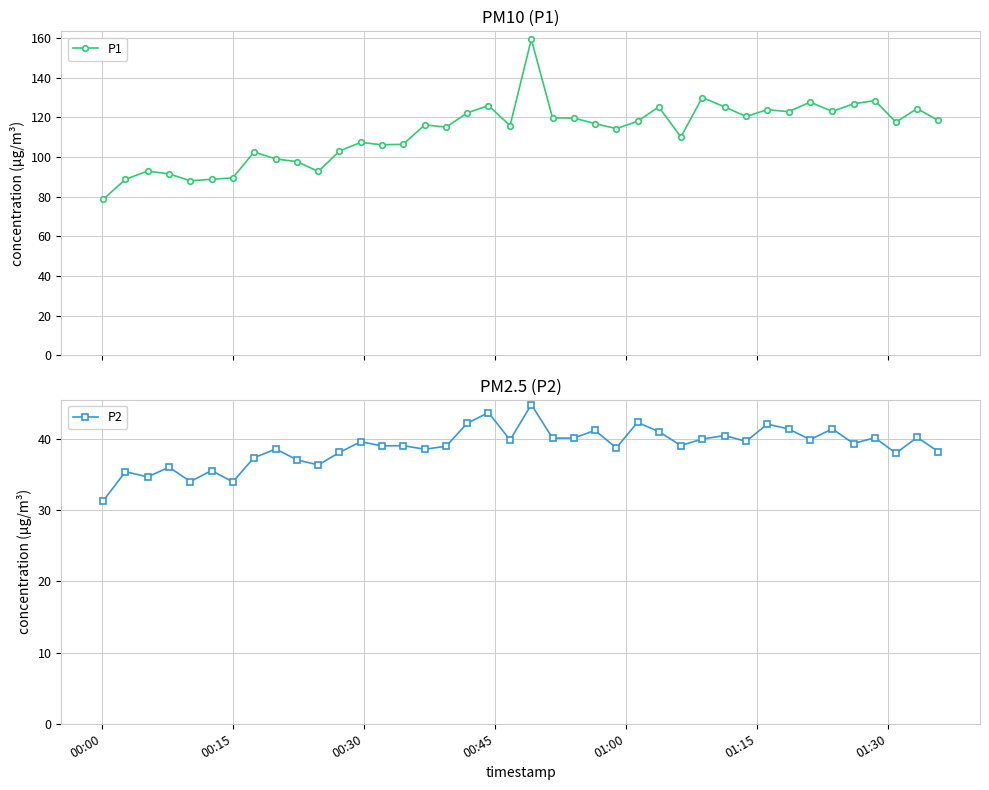

How many data points in P2 are less than 39?

17